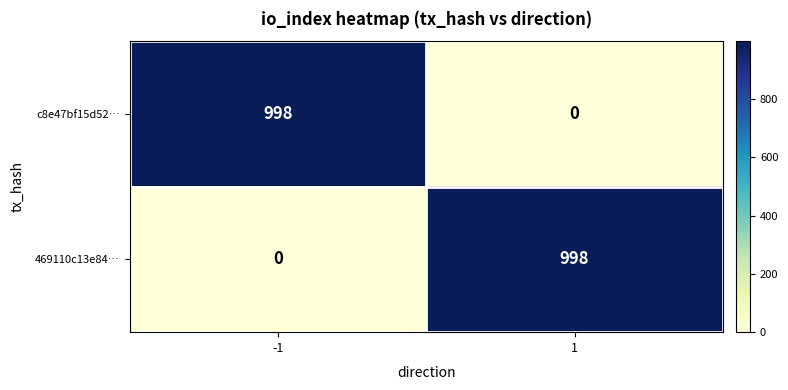

At -1, list the series in order from largest to smallest.

c8e47bf15d52…, 469110c13e84…